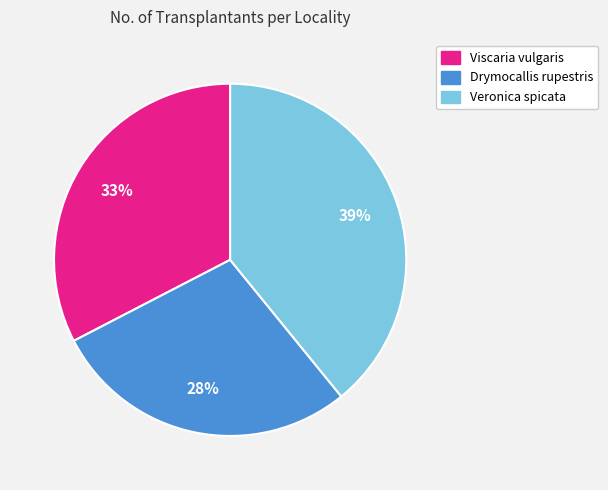

How many segments does this pie chart have?

3